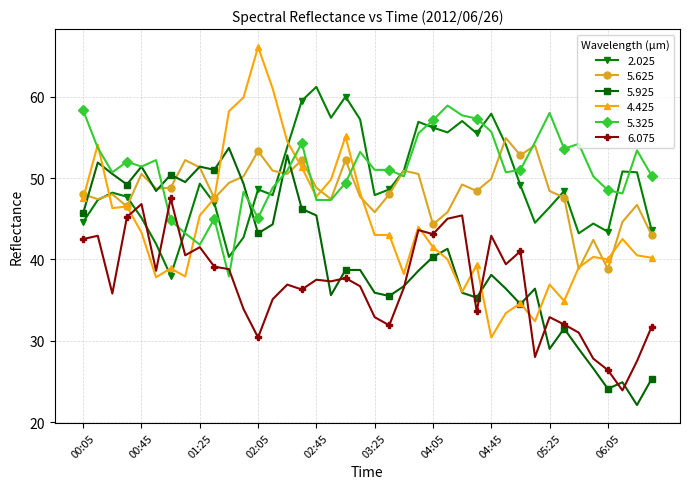

Which series has the widest spread of values?

4.425